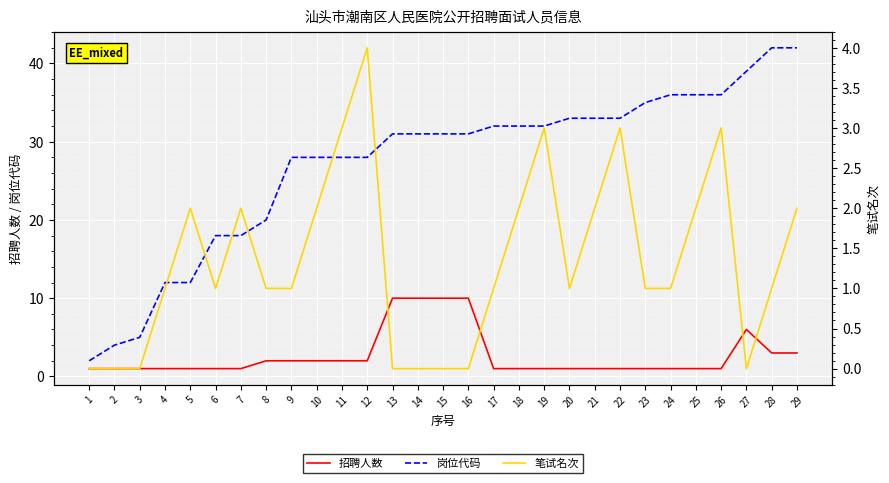

True or false: 笔试名次 and 岗位代码 intersect in this chart.

False